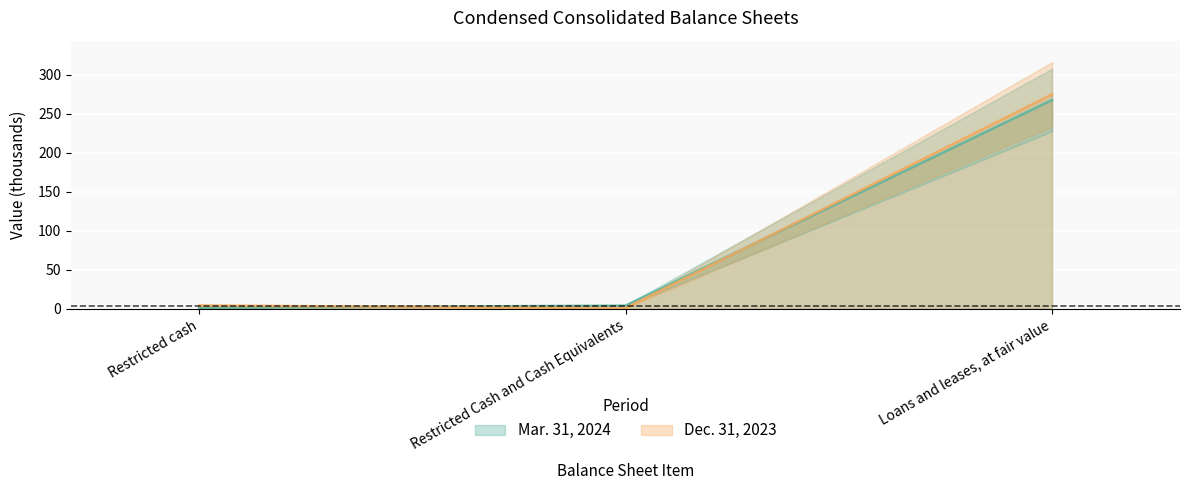

Reading left to right, list all the values displayed in this chart.

Mar. 31, 2024: Restricted cash=1.4	Restricted Cash and Cash Equivalents=4.0	Loans and leases, at fair value=267.8
Dec. 31, 2023: Restricted cash=4.2	Restricted Cash and Cash Equivalents=0.9	Loans and leases, at fair value=275.1